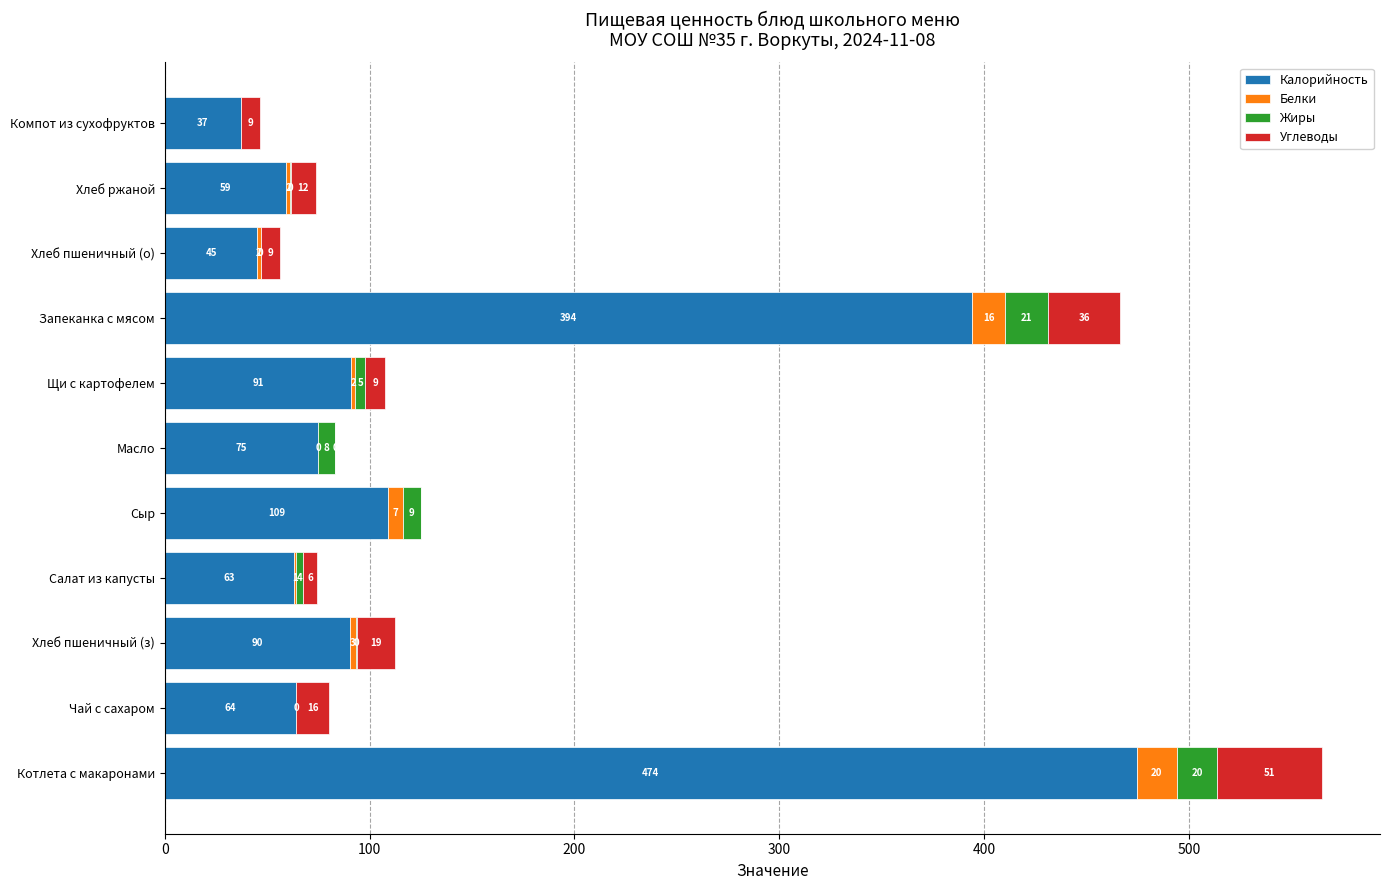

At which category is the sum across all series the highest?

Котлета с макаронами